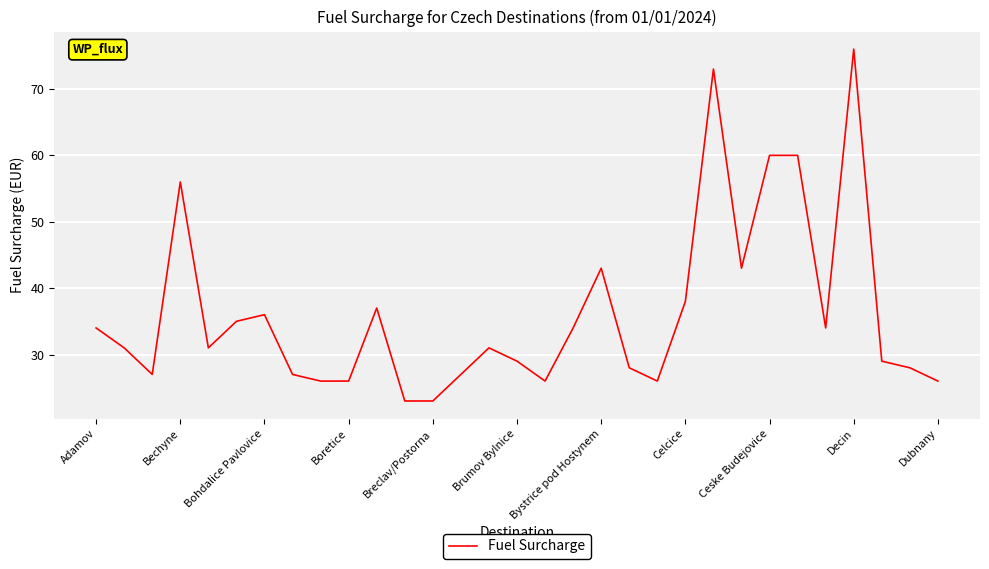

What is the smallest value displayed?

23